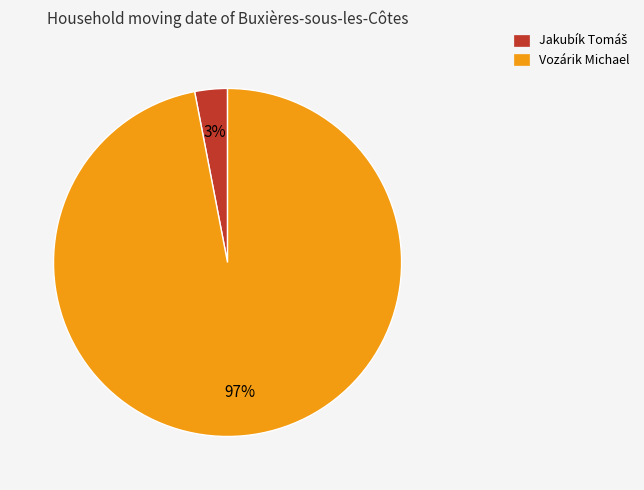

Which category has the biggest portion of the pie?

Vozárik Michael